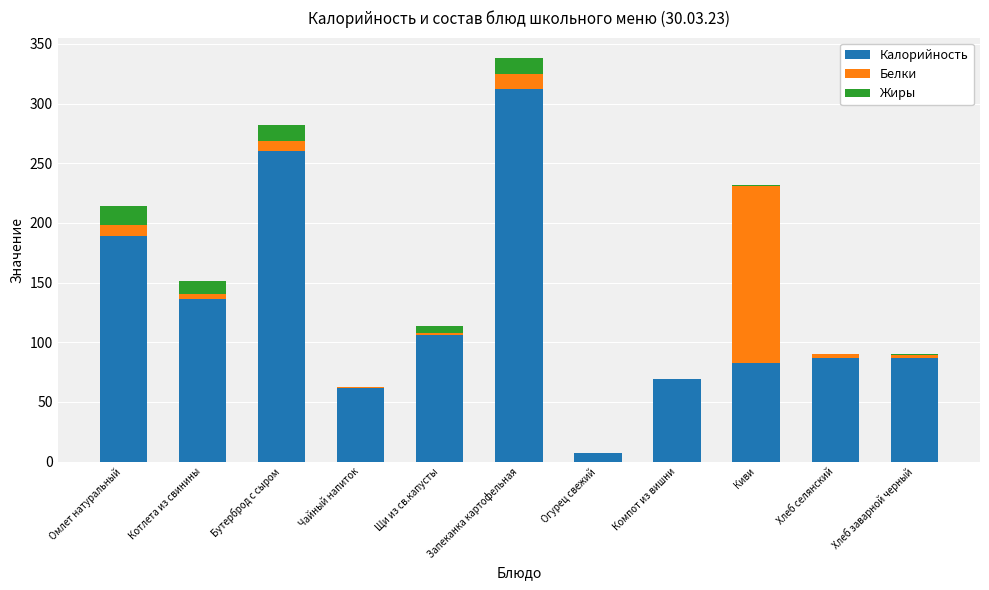

How many data points does each series have?

11